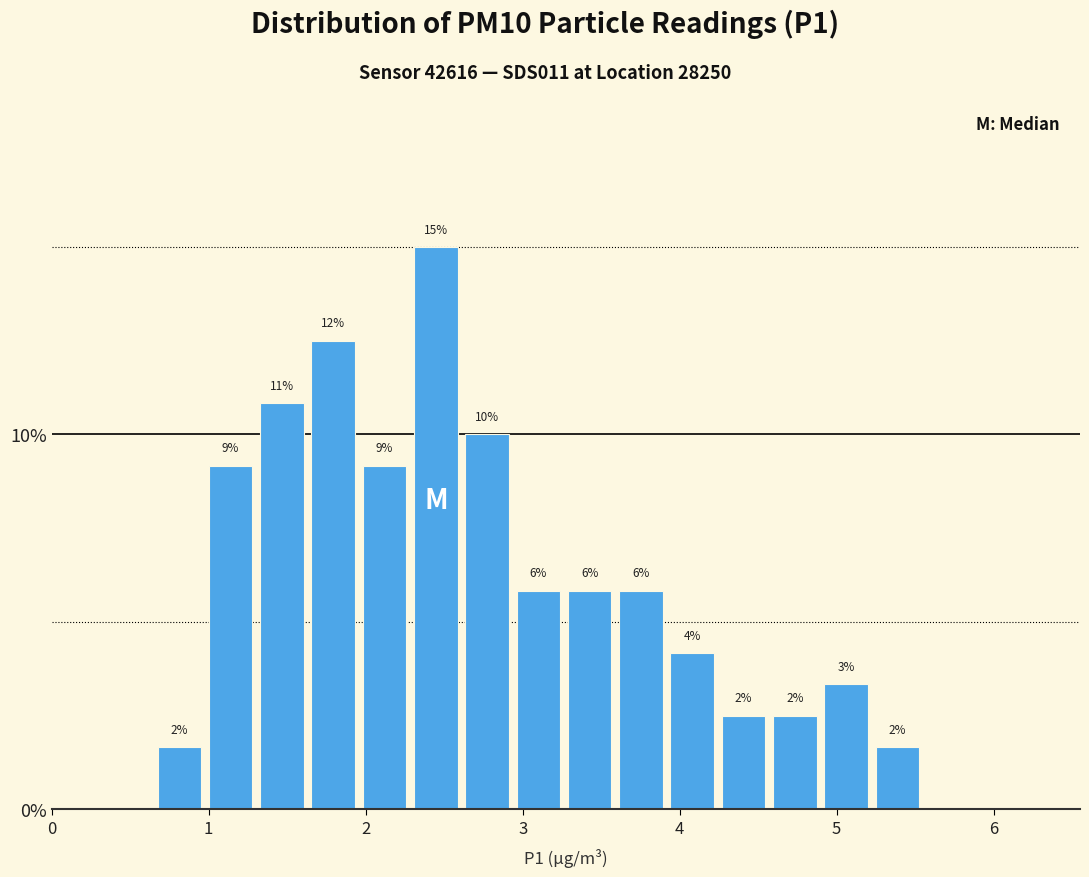

Around what value on the x-axis is the tallest bar? Give the approximate position of its centre, as read against the axis.

2.4